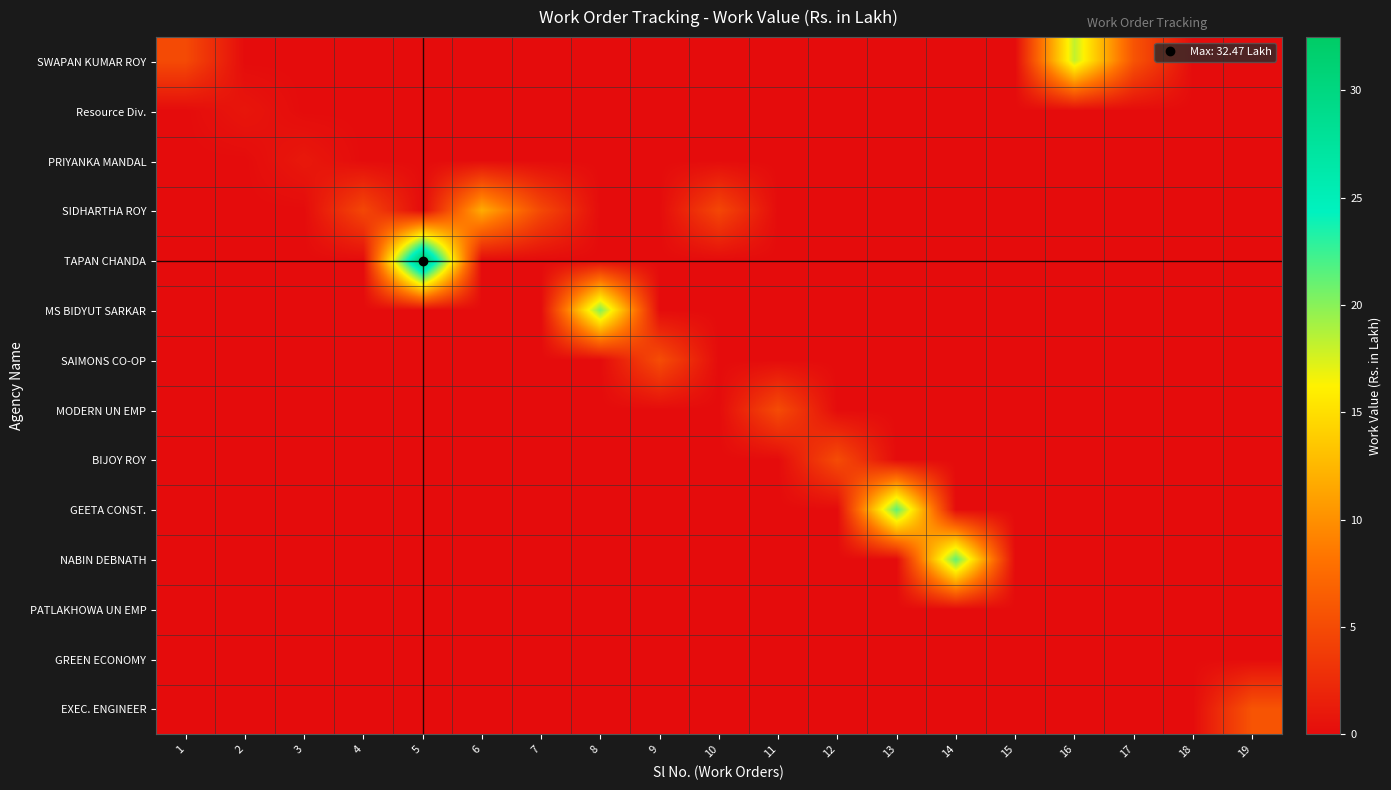

At which category does the chart reach its minimum across all series?

2